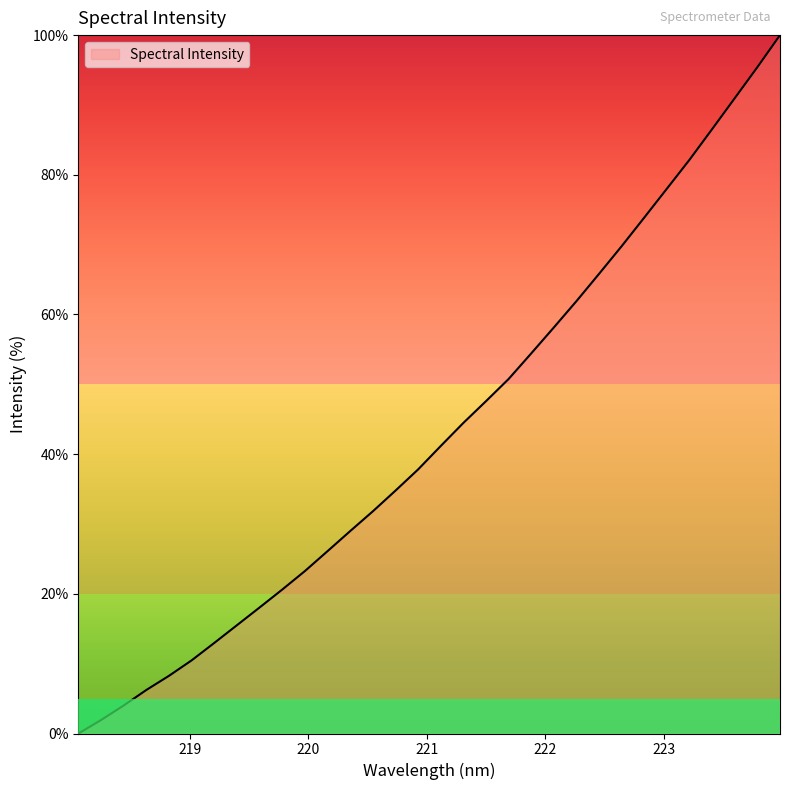

How many series are shown in this chart?

1